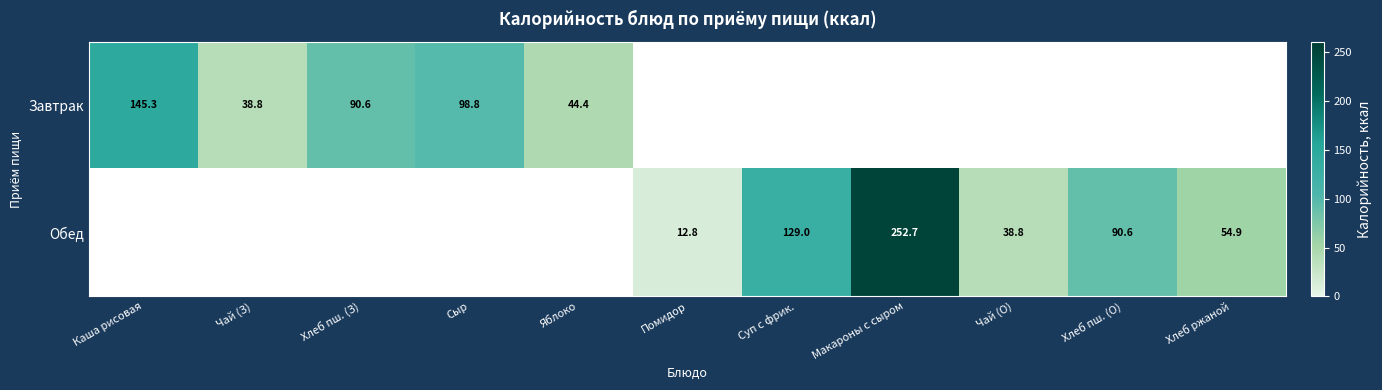

Is it true that Обед equals 18.2 at Помидор?

False